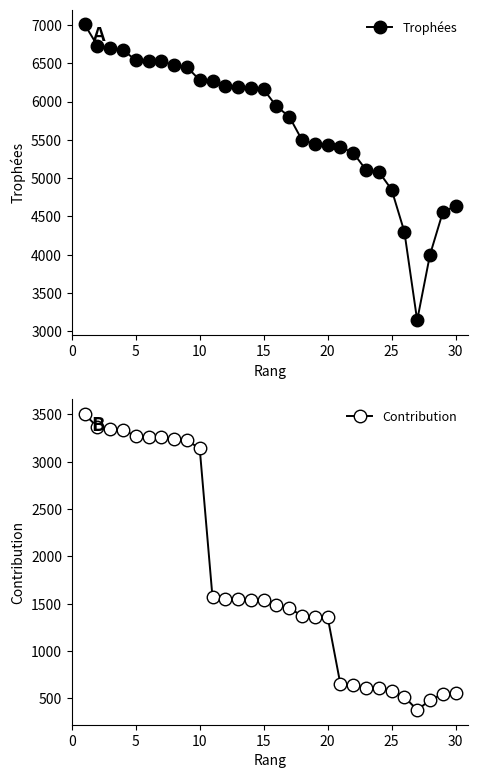

What is the maximum value for Trophées?

7008